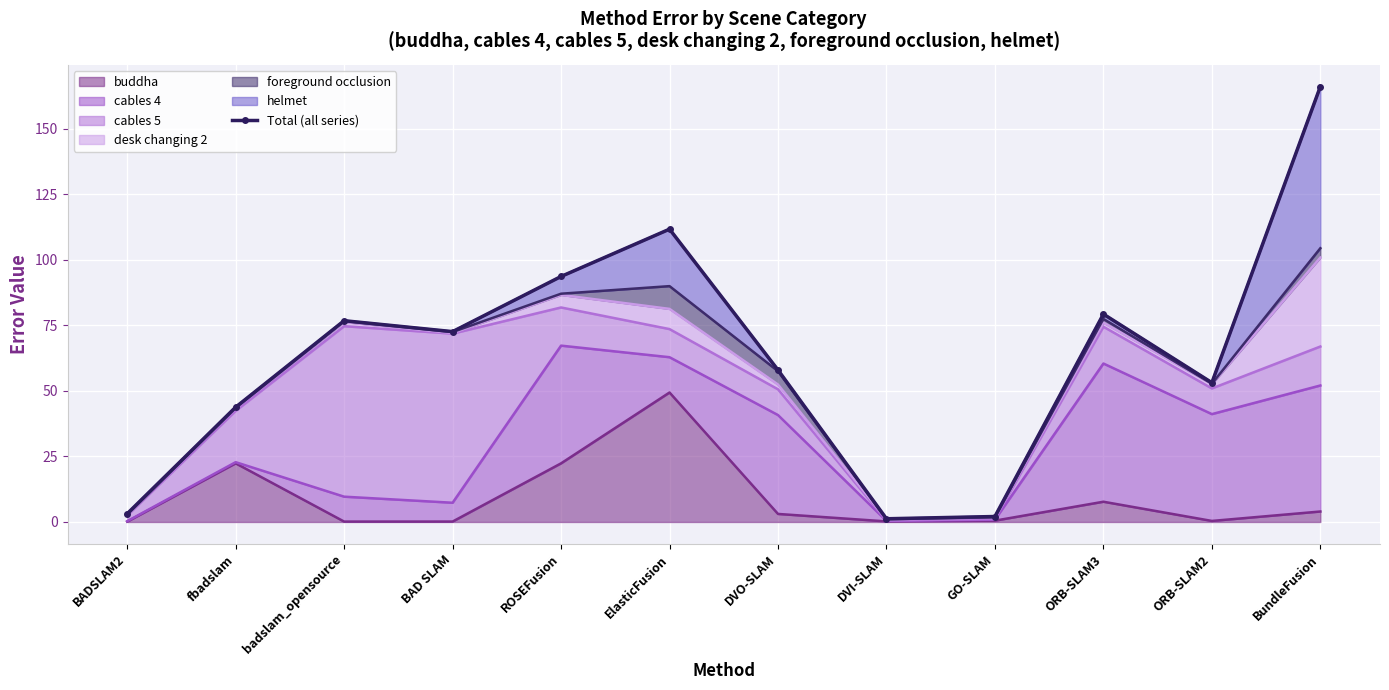

The chart shows a value of 1.1 at GO-SLAM. True or false?

False